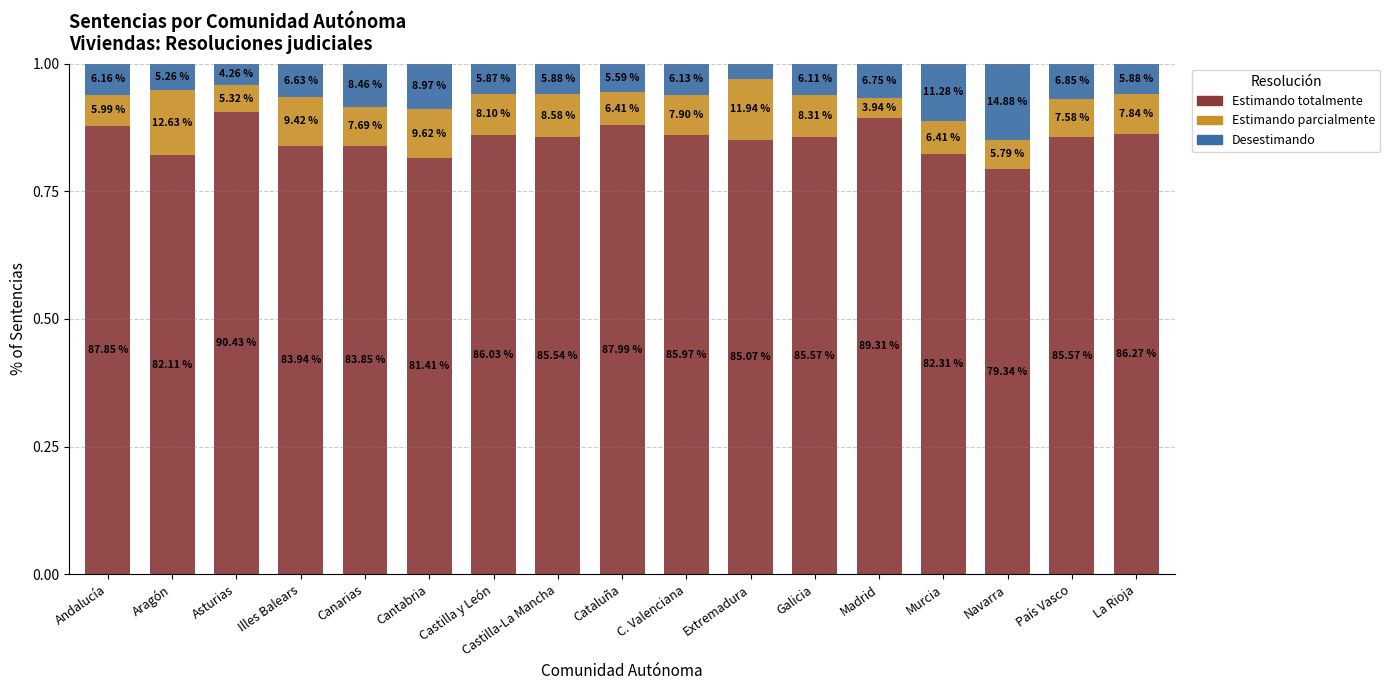

Count the Desestimando values in the range 0 to 1.

17